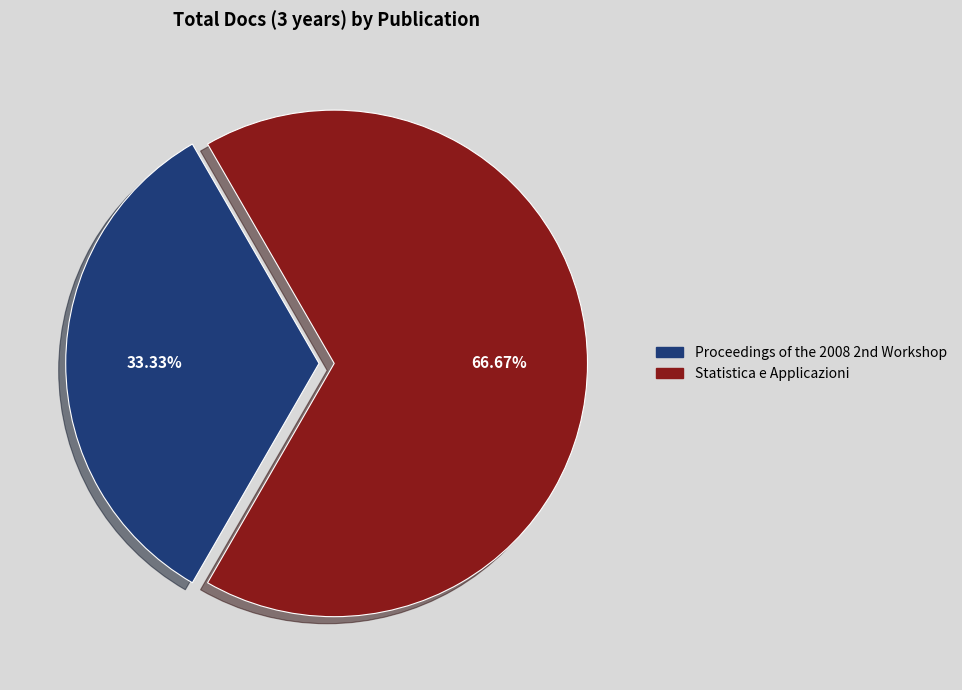

Rank the categories by value from highest to lowest.

Statistica e Applicazioni, Proceedings of the 2008 2nd Workshop